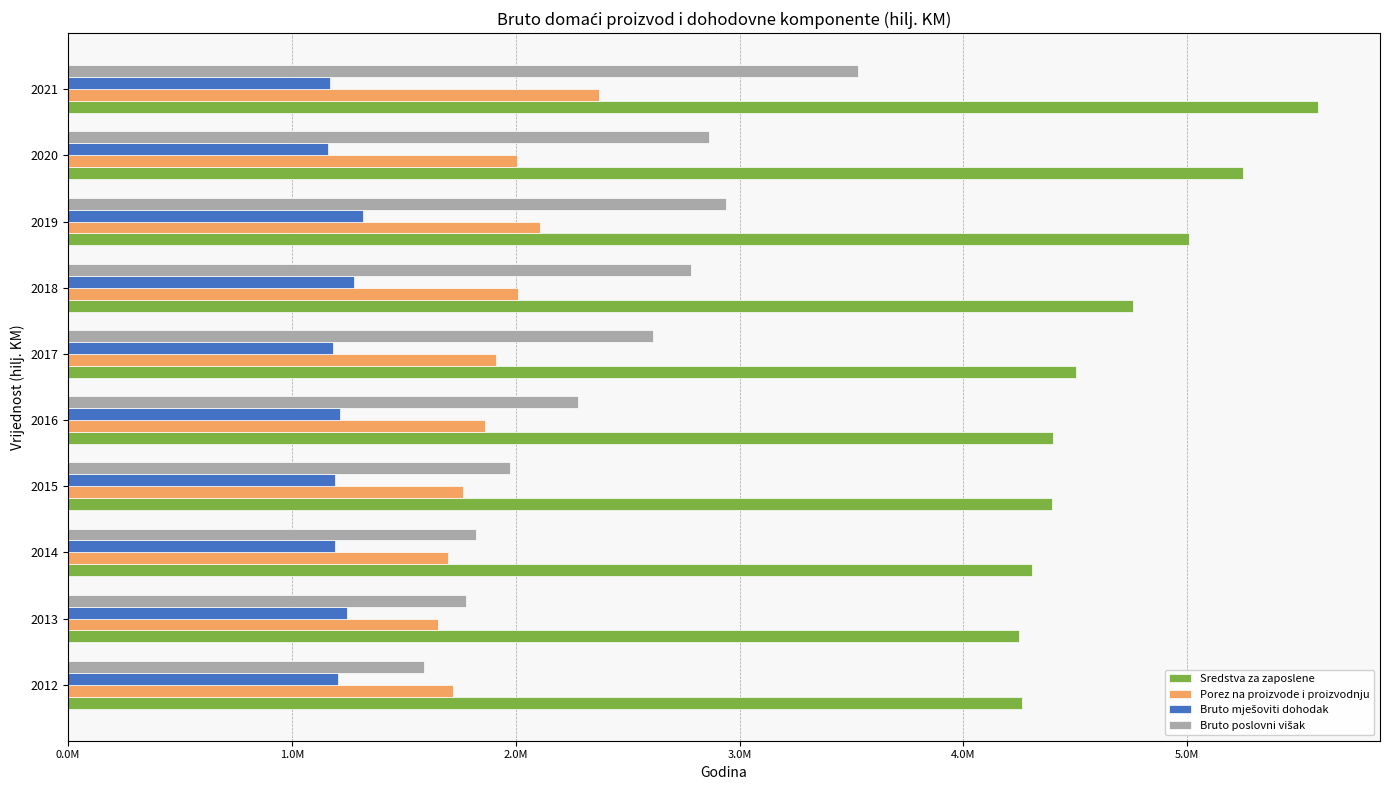

What is the smallest value displayed?

1161529